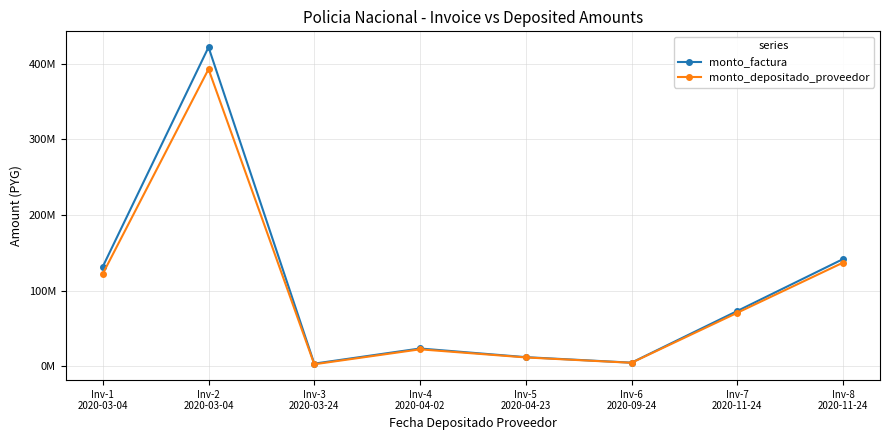

At which label is monto_depositado_proveedor closest to 197612514?

Inv-8
2020-11-24